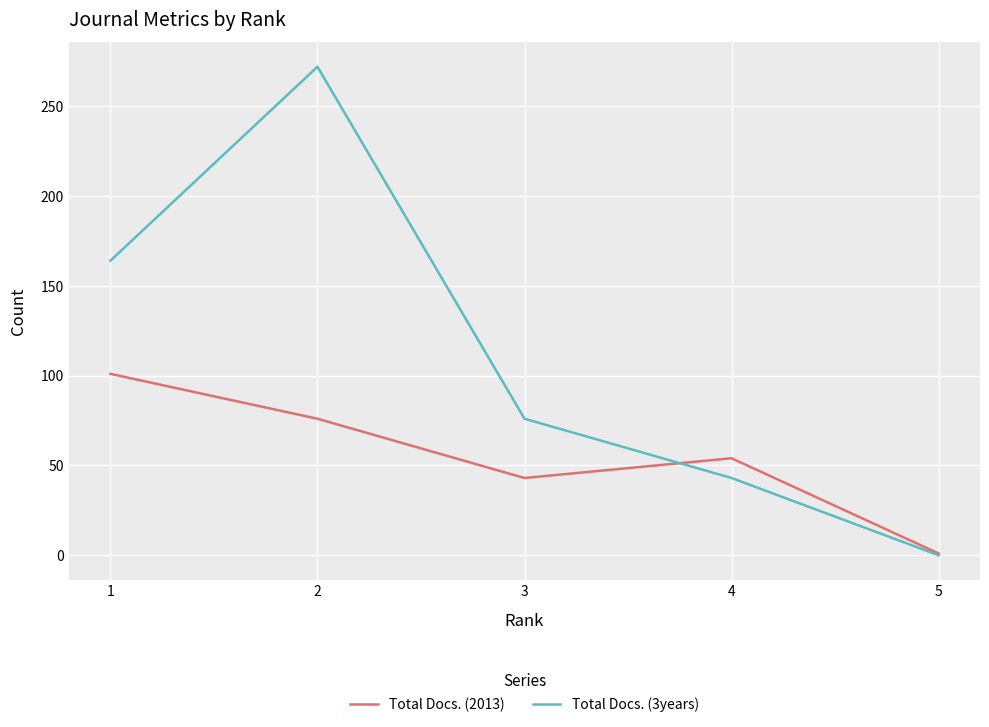

Where does the Total Docs. (3years) series first go above 76?

1